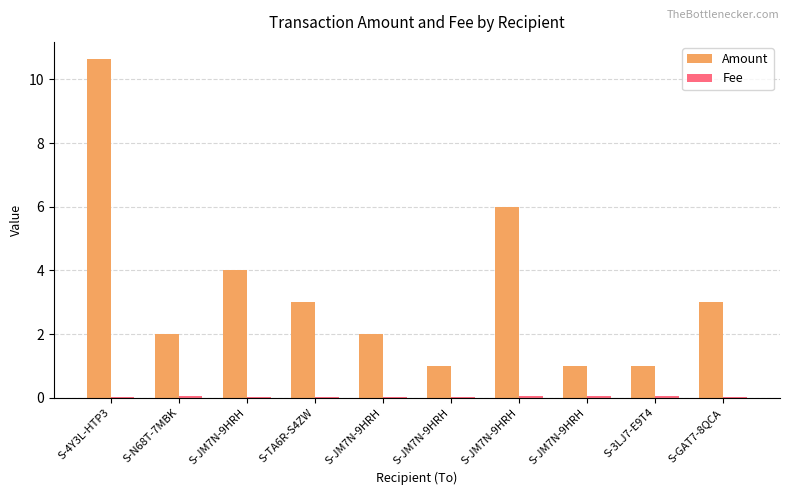

How many groups of bars are there?

10